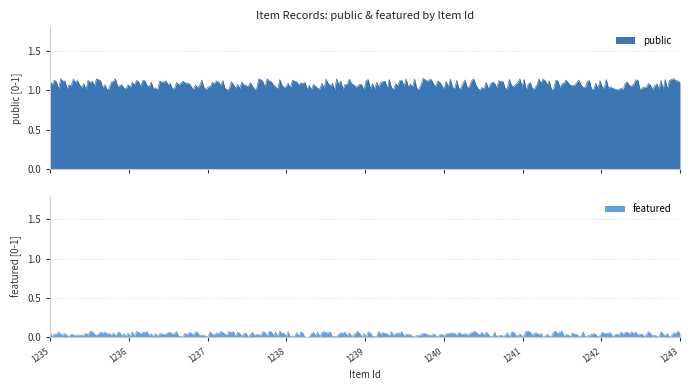

Reading left to right, list all the values displayed in this chart.

public: 1235=1	1236=1	1237=1	1238=1	1239=1	1240=1	1241=1	1242=1	1243=1
featured: 1235=0	1236=0	1237=0	1238=0	1239=0	1240=0	1241=0	1242=0	1243=0